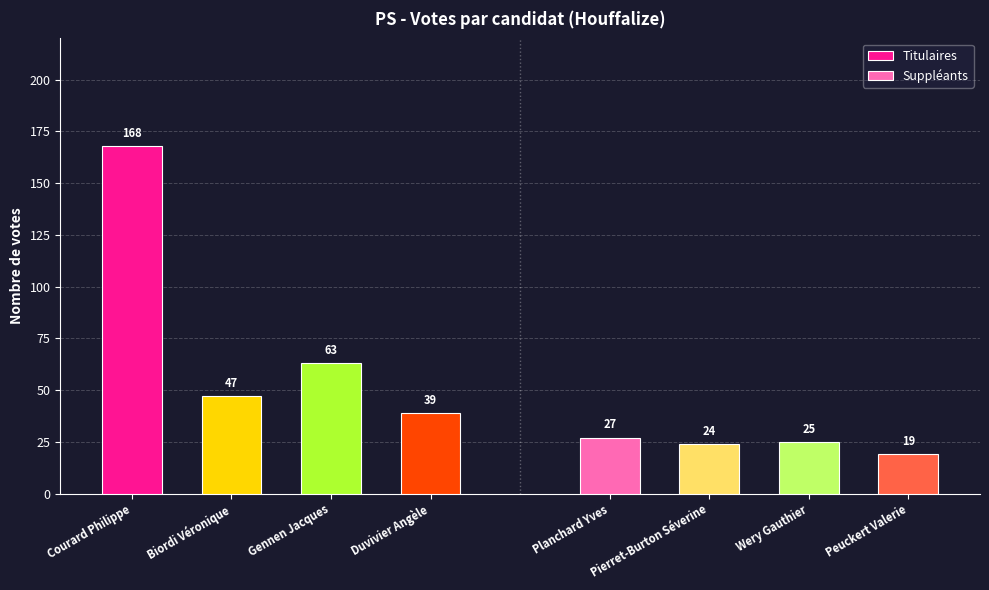

What is the minimum value for Suppléants?

19